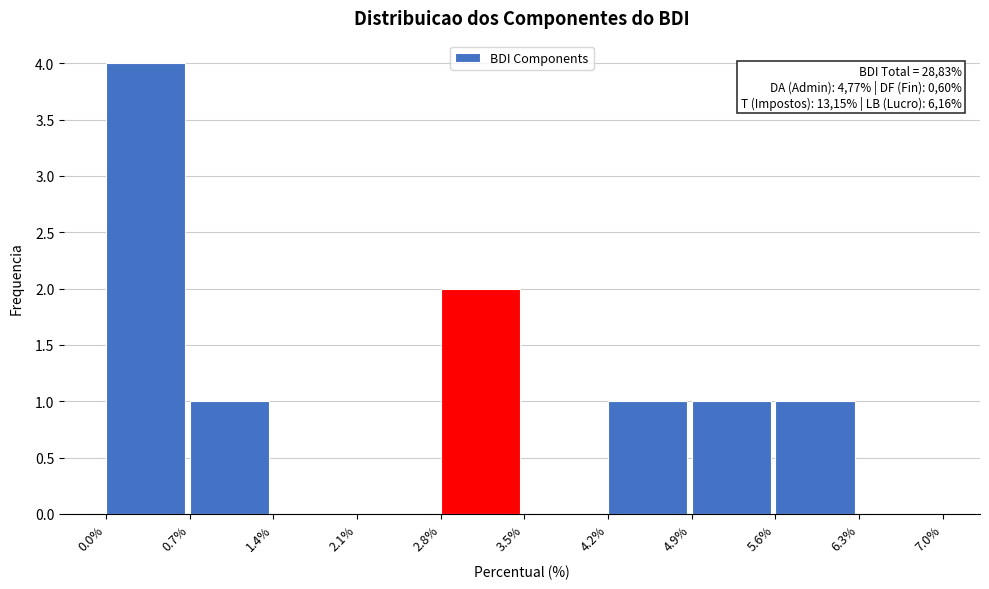

Which range on the x-axis has the tallest bar?

0.0% to 0.7%